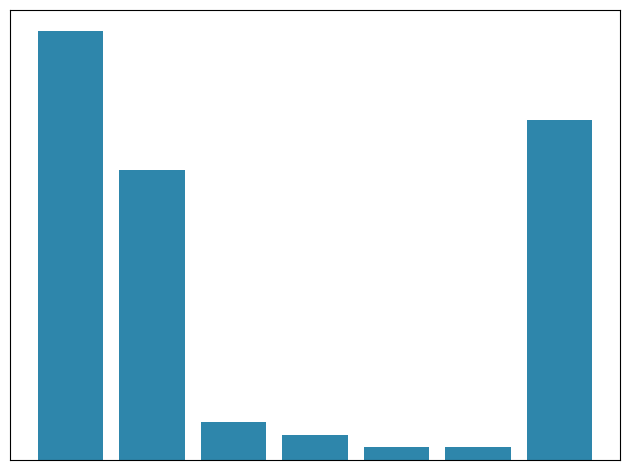

What is the difference between the maximum and minimum values?

33